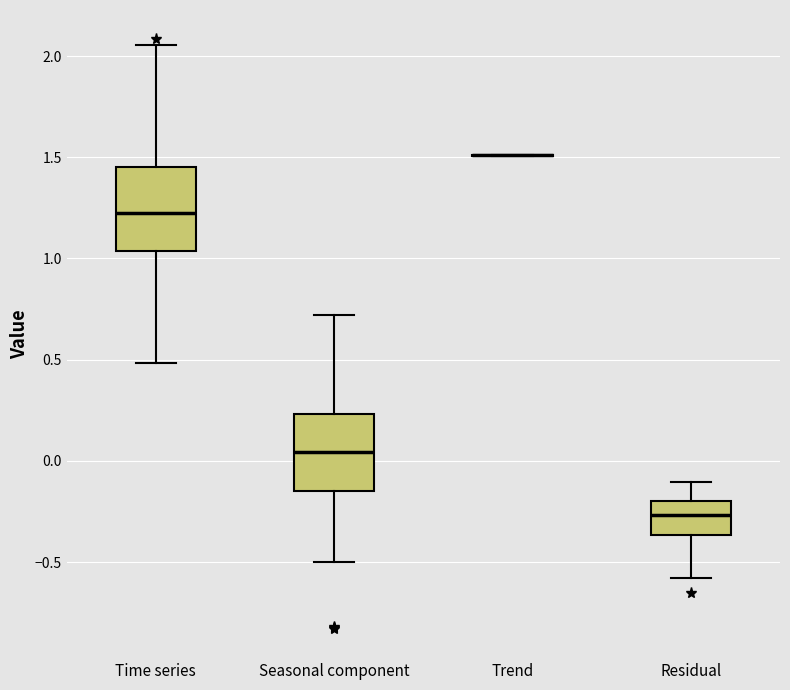

Where is the upper edge of the box for Residual on the y-axis? The values are not printed on the chart, so give them approximately, as read against the axis.

-0.20